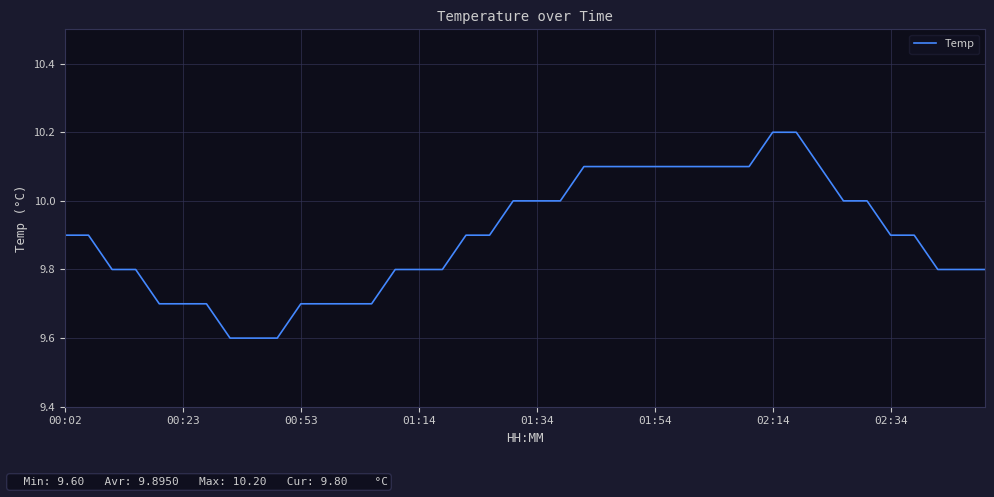

What is the minimum value shown in the chart?

9.6